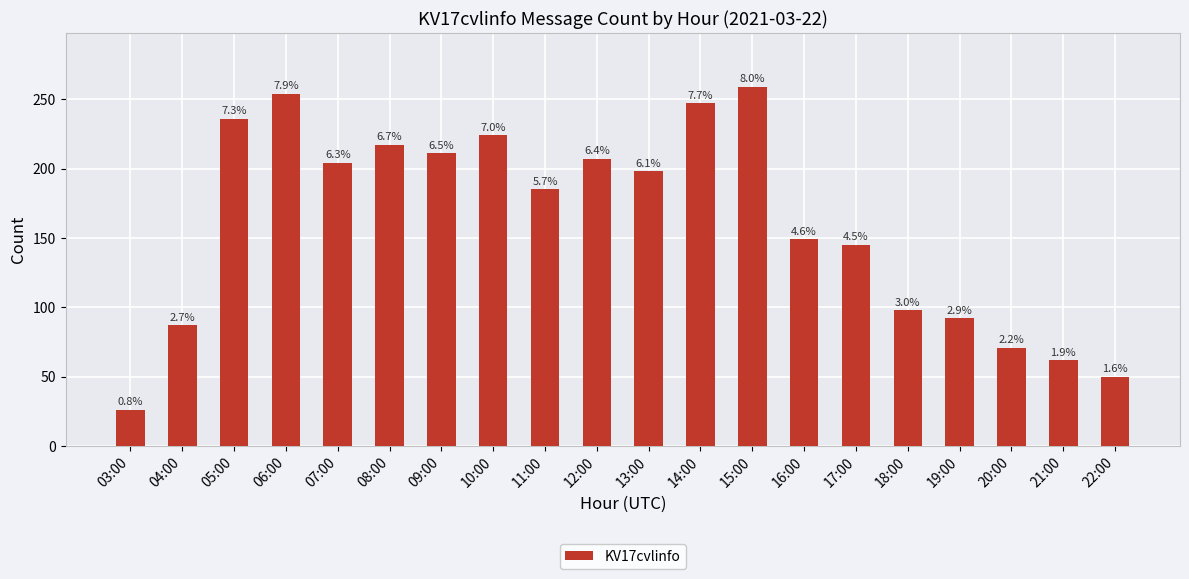

Are the bars horizontal?

No